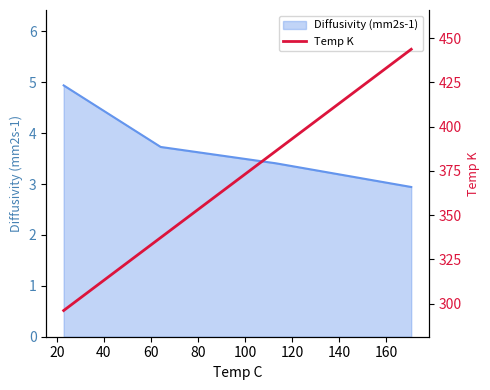

What is the ratio of the value at 20 to the value at 60?

0.8